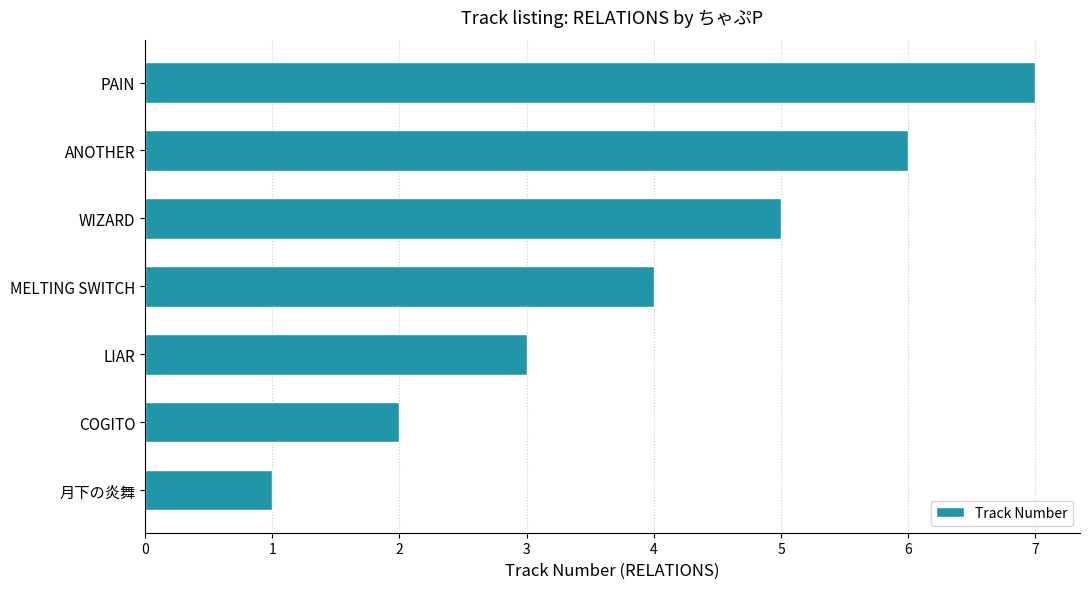

What is the sum of the values at MELTING SWITCH and COGITO?

6